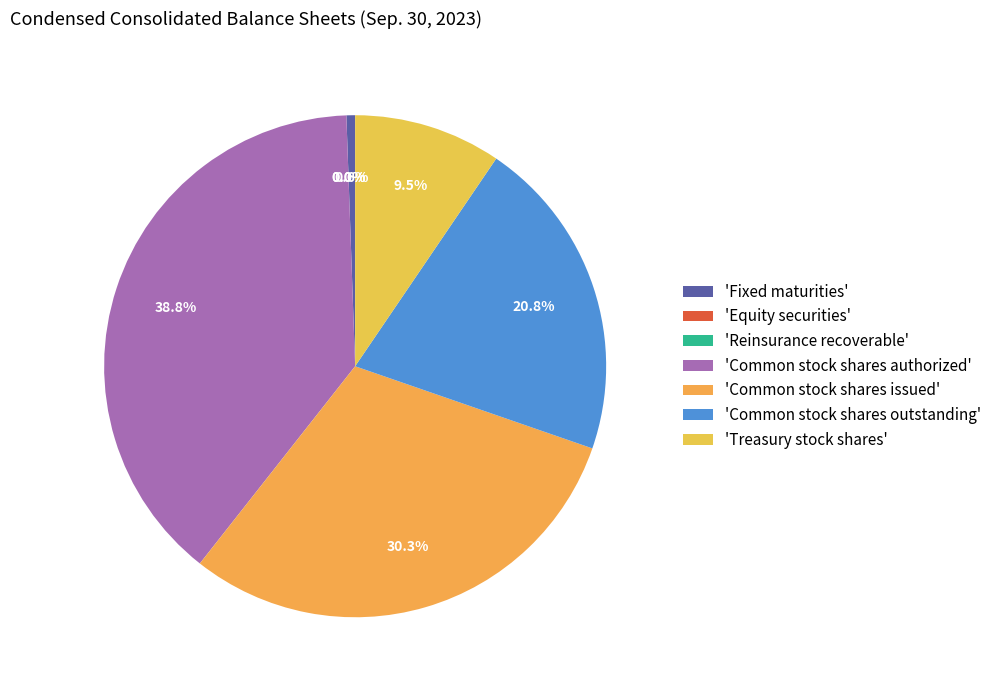

Rank the categories by value from highest to lowest.

Common stock shares authorized, Common stock shares issued, Common stock shares outstanding, Treasury stock shares, Fixed maturities, Equity securities, Reinsurance recoverable